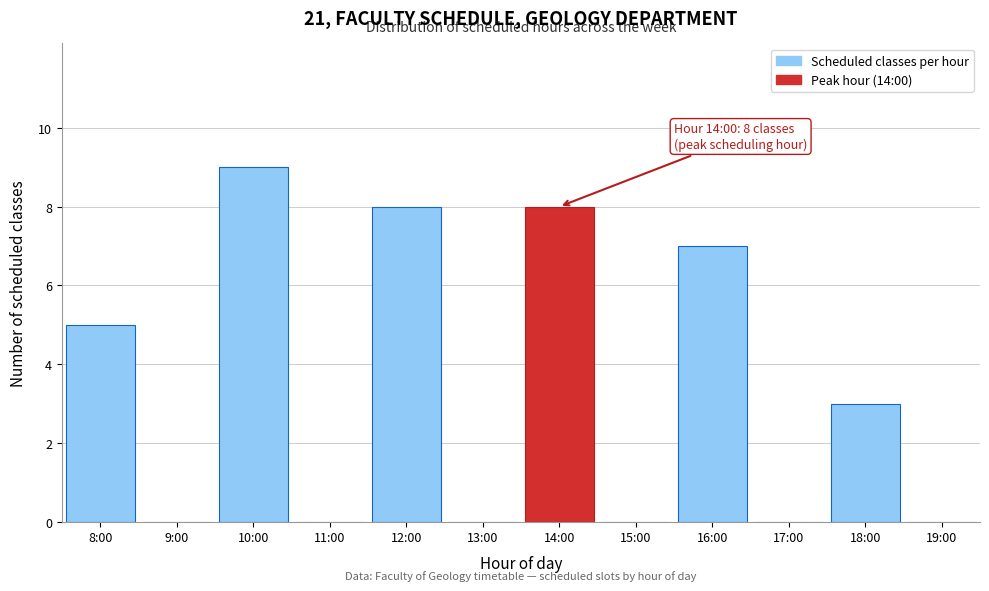

Reading left to right, transcribe all the data shown in this chart.

8:00=5	9:00=0	10:00=9	11:00=0	12:00=8	13:00=0	14:00=8	15:00=0	16:00=7	17:00=0	18:00=3	19:00=0